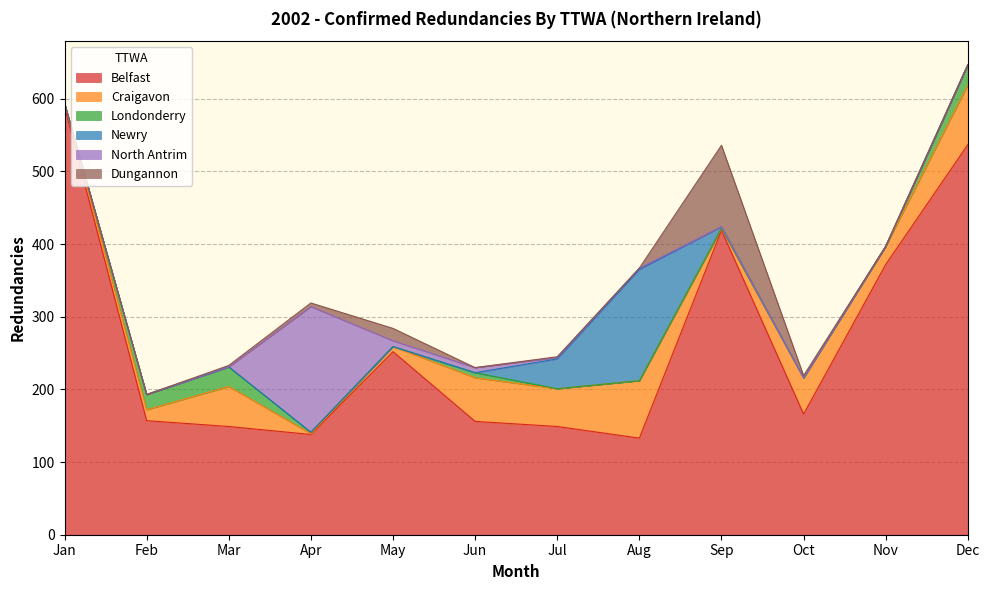

The value of Belfast at Sep is 419. True or false?

True